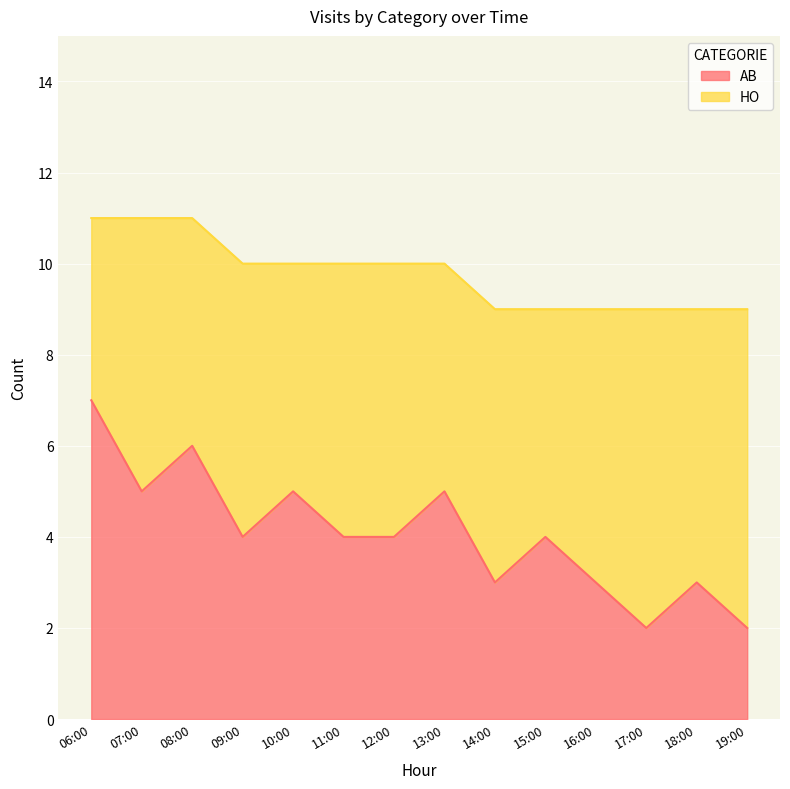

Which category has the highest value across all series?

06:00